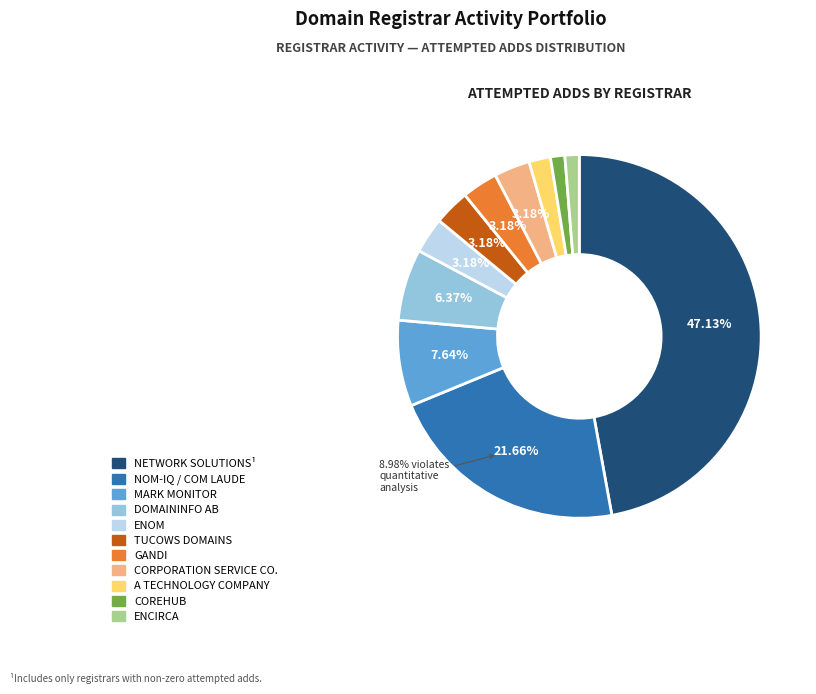

What is the change in value from DomainInfo AB to Enom?

-5